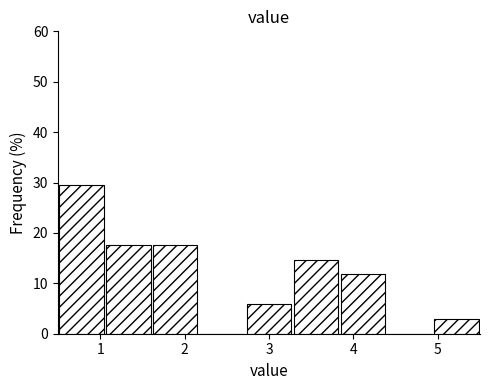

Reading left to right, transcribe this chart: for each bar, give the range it covers on the x-axis and its height. Neither the bar edges nor the heights are printed on the chart, so give them approximately, as read against the axes.

0.5 to 1.1: 29
1.1 to 1.6: 18
1.6 to 2.2: 18
2.2 to 2.7: 0
2.7 to 3.3: 6
3.3 to 3.8: 15
3.8 to 4.4: 12
4.4 to 4.9: 0
4.9 to 5.5: 3